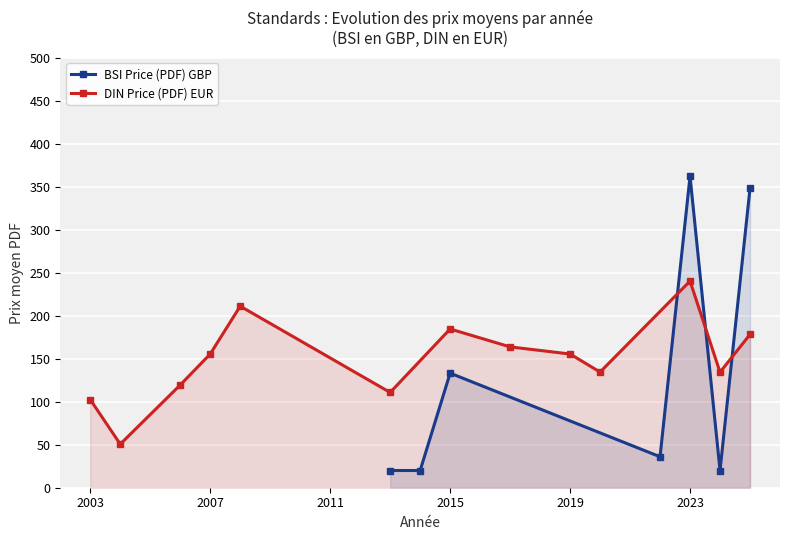

At how many categories does at least one series exceed 111?

11